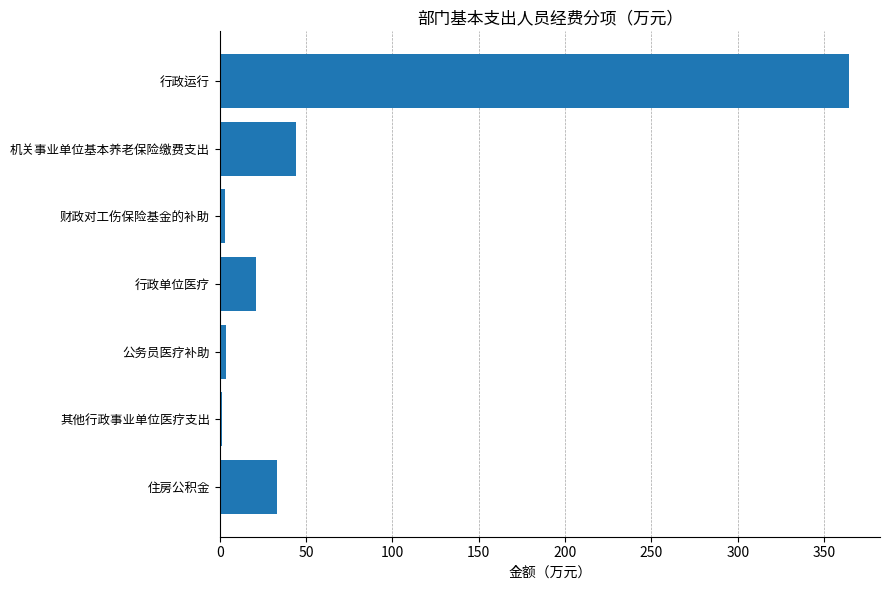

How many distinct data groups are displayed?

1